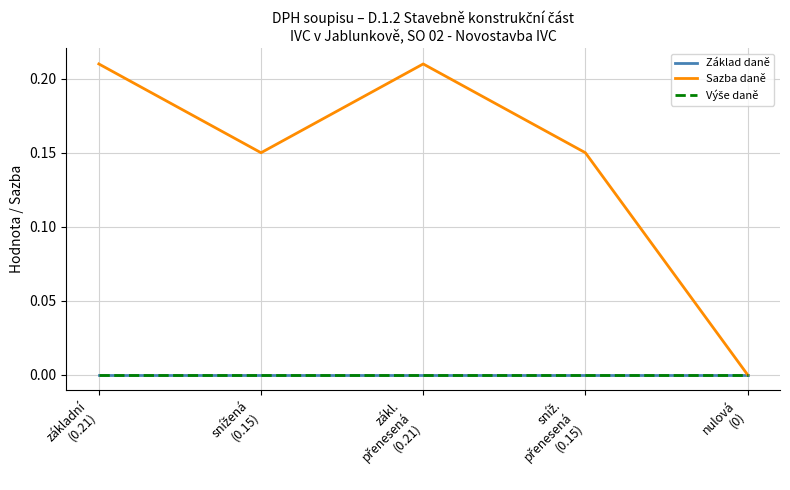

Does the chart have visible grid lines?

Yes